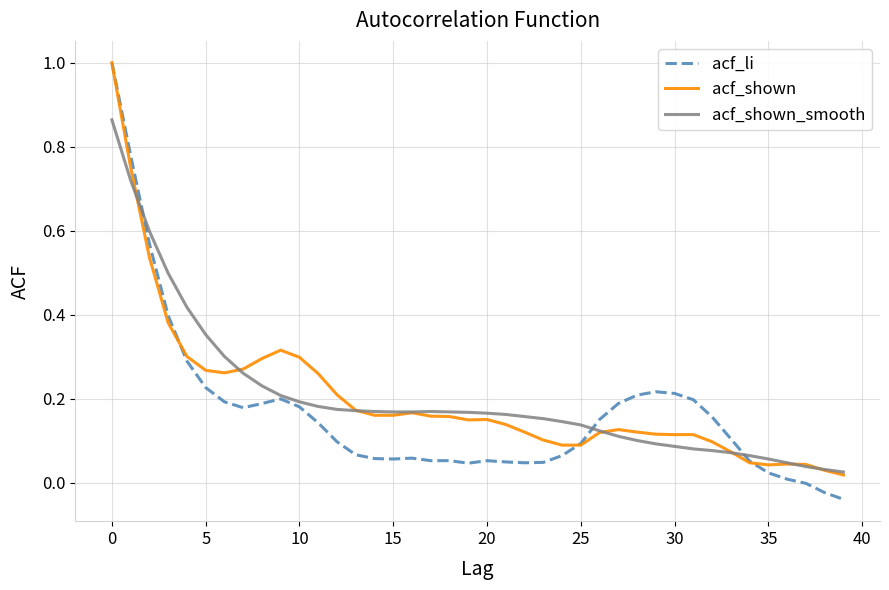

What is the greatest value displayed?

1.0